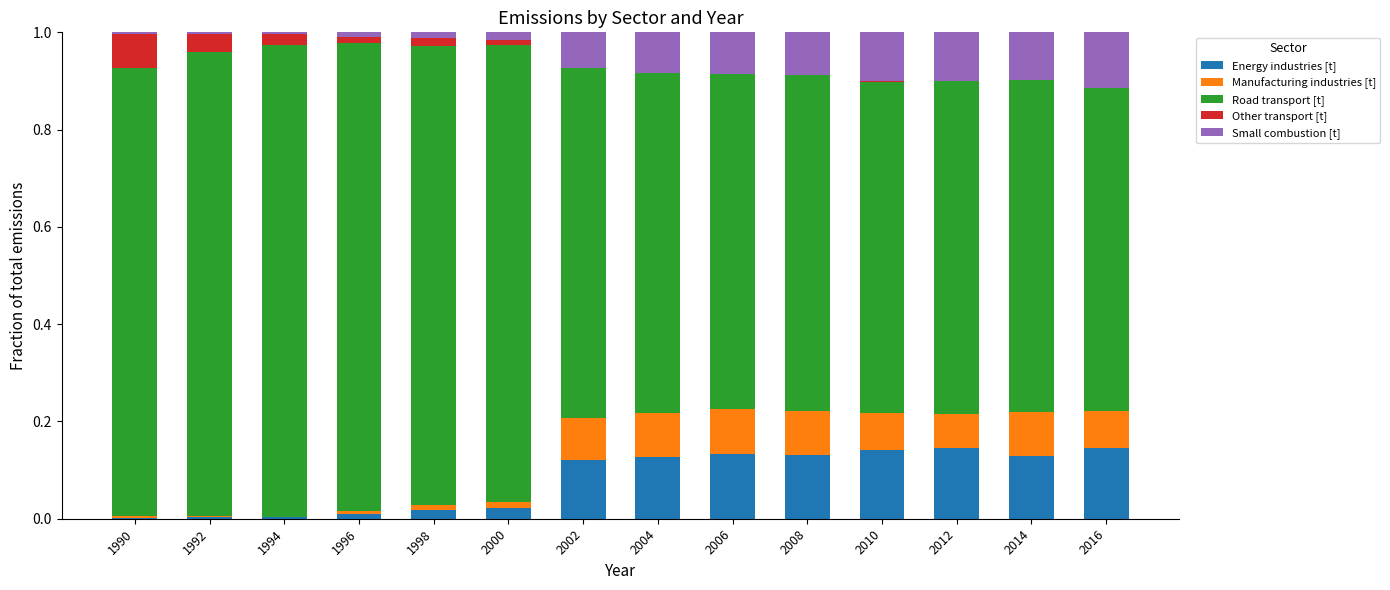

What is the sum of all Energy industries [t] values?

1.1